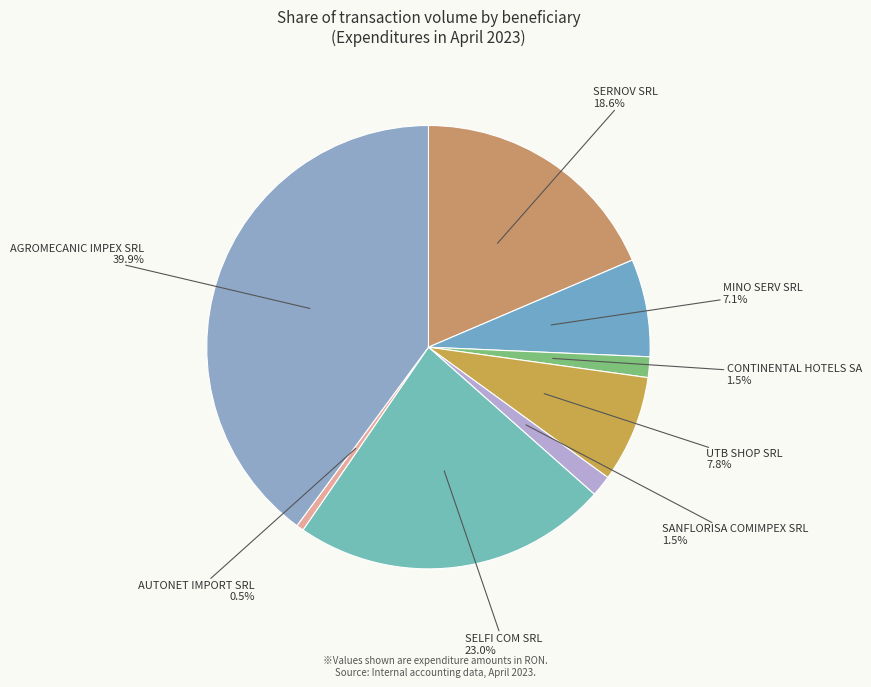

Is CONTINENTAL HOTELS SA the majority of the pie?

No